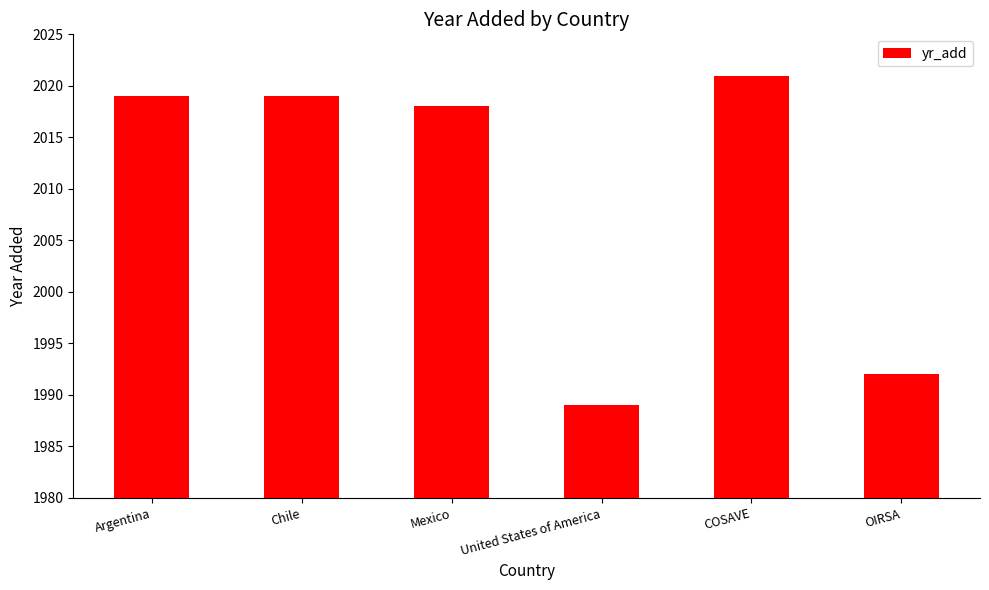

The value at Chile is 2019. True or false?

True